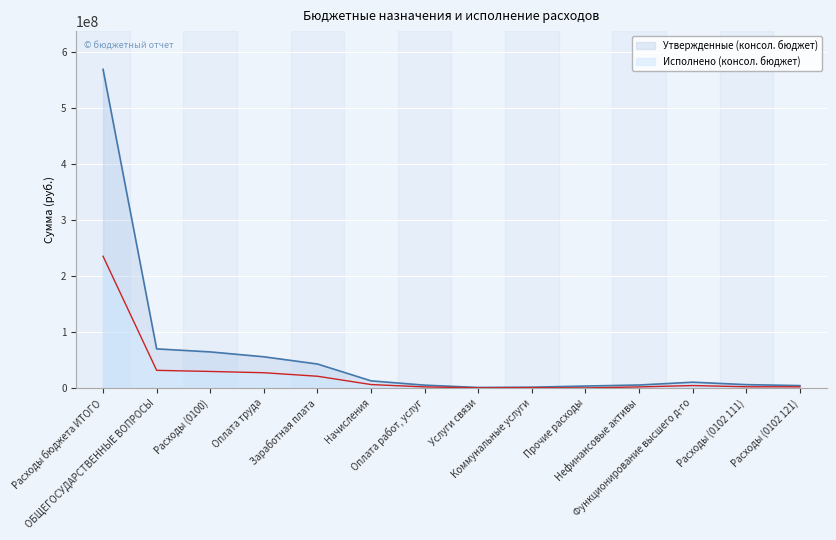

Between Расходы бюджета ИТОГО and Оплата работ, услуг, which series saw the biggest shift?

Утвержденные (консол. бюджет)